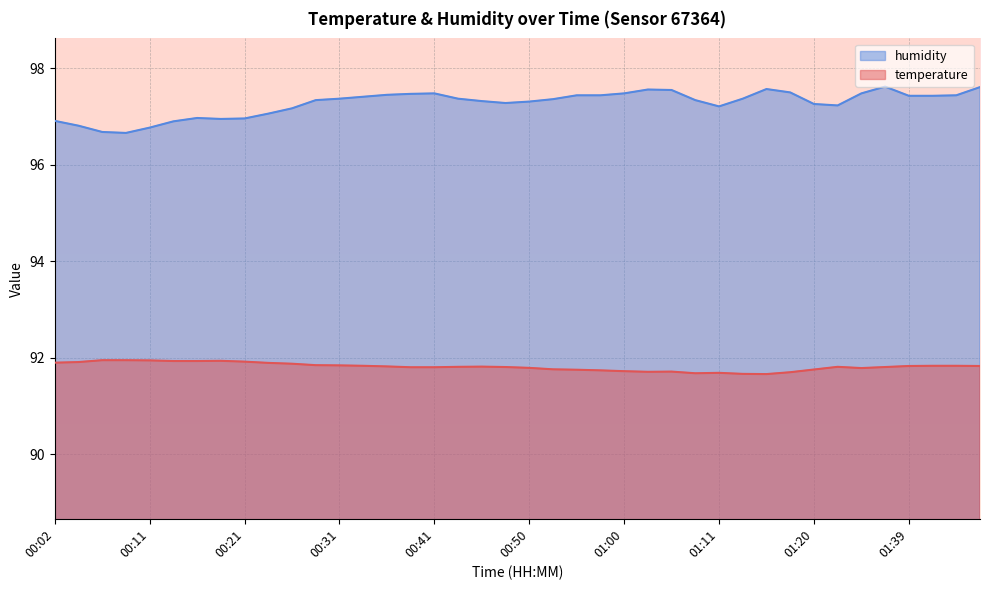

The temperature series shows 64.2 at 00:41. True or false?

False